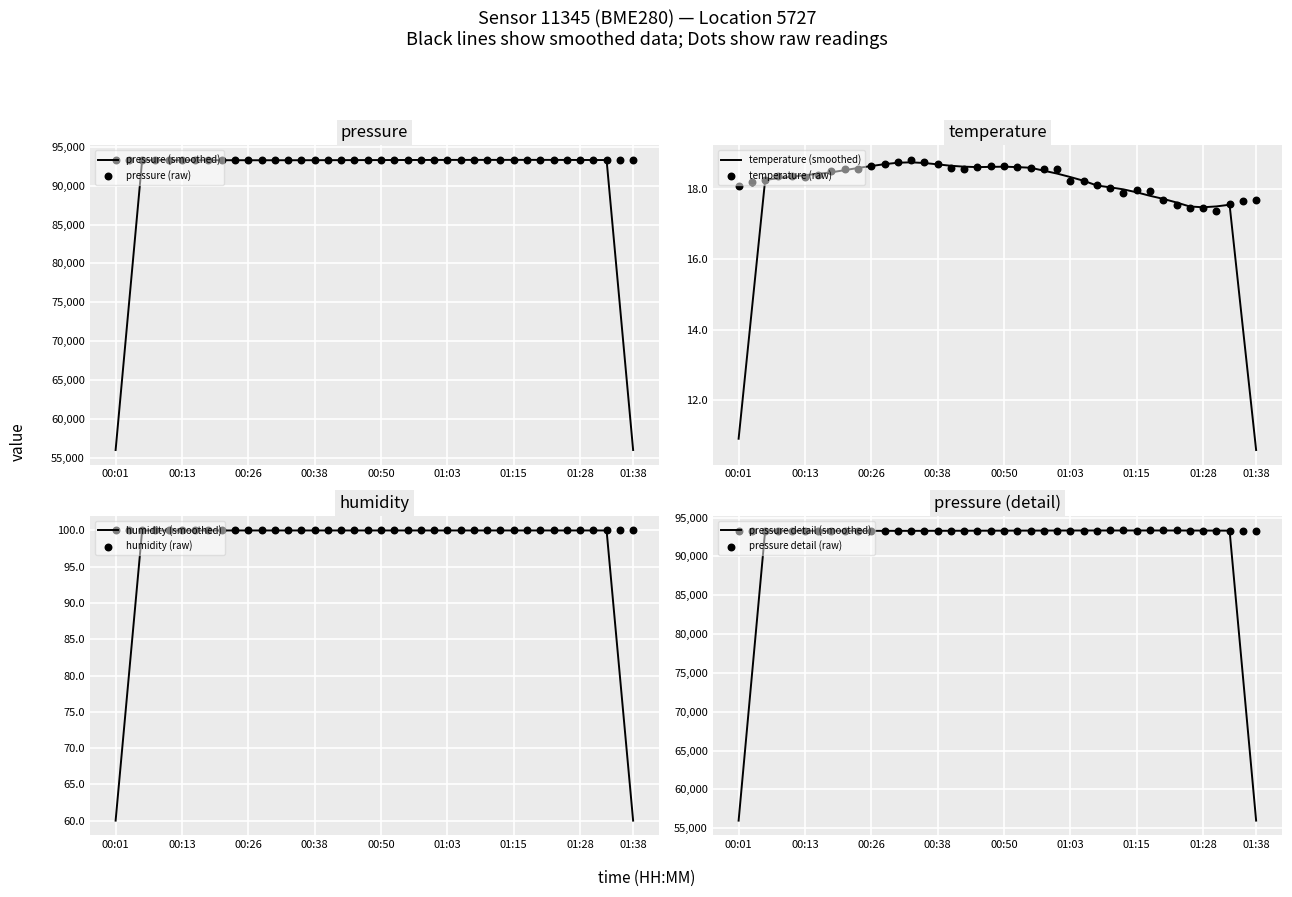

What is the lowest value of the pressure (smoothed) series?

55982.7